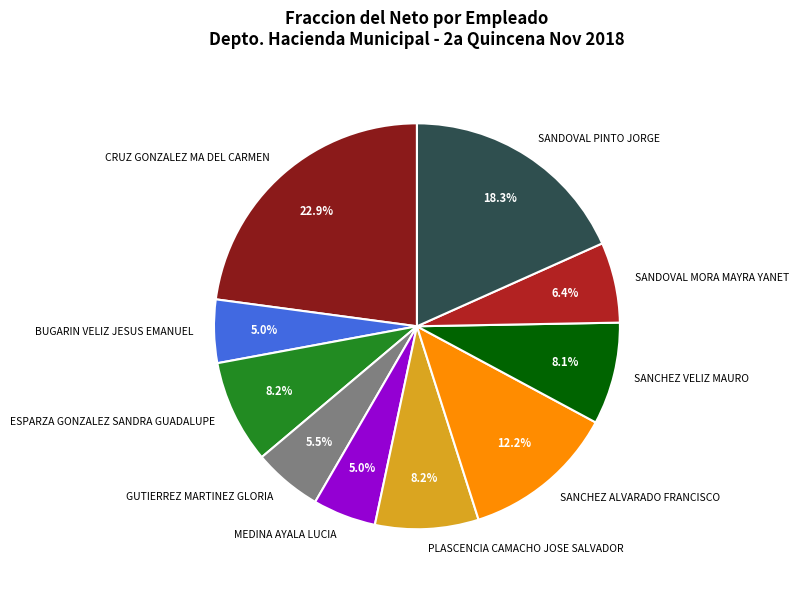

The SANDOVAL PINTO JORGE slice represents 18% of the pie. True or false?

True